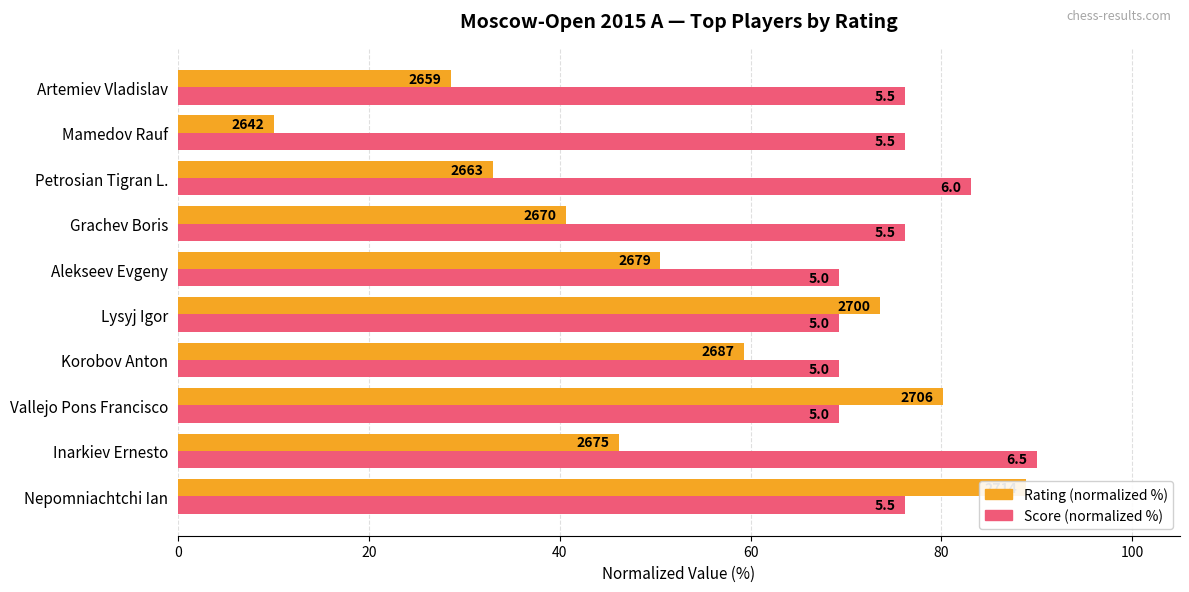

What is the difference between the maximum and minimum values in the Rating (normalized %) series?

78.9